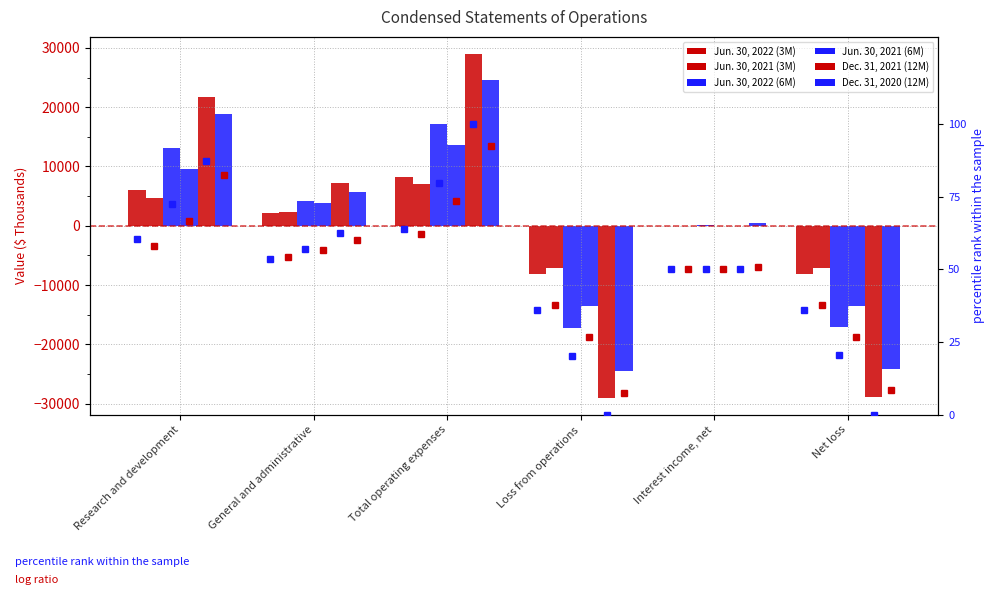

Is it true that Jun. 30, 2021 (3M) equals -10270 at Loss from operations?

False